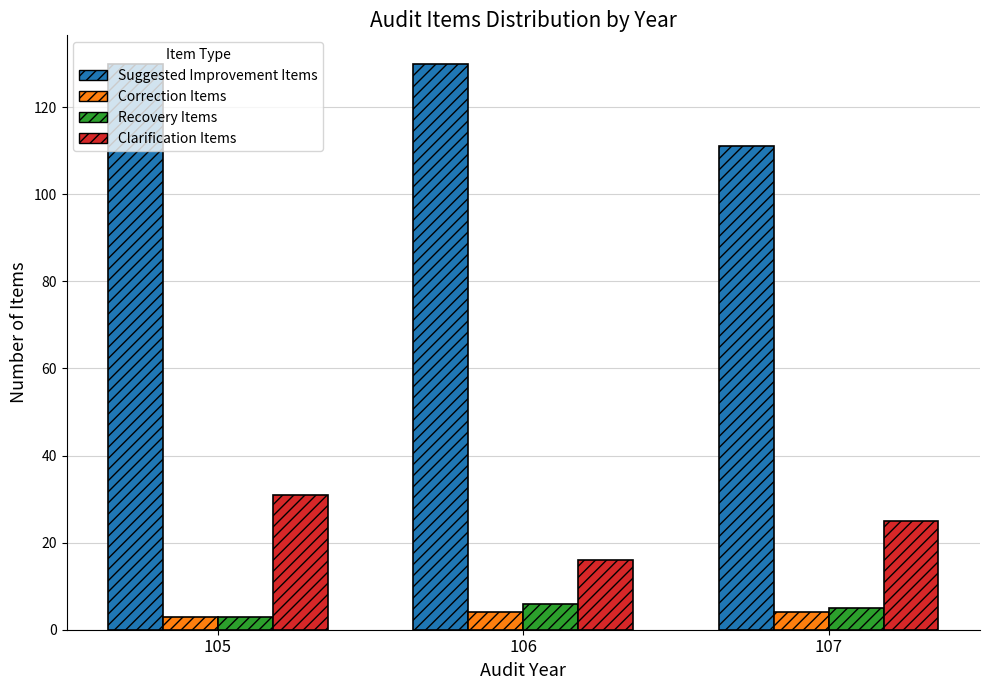

Count the number of data series in this chart.

4